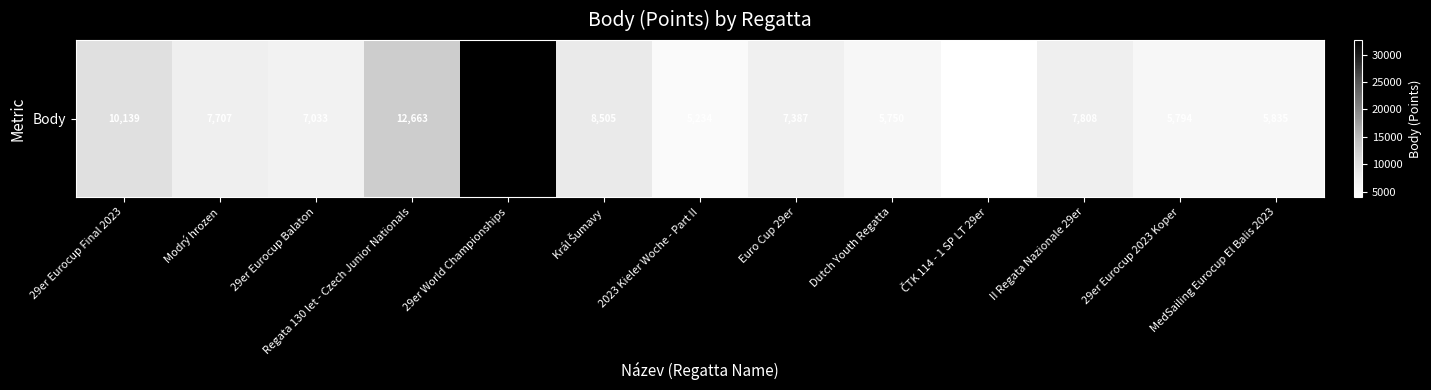

What is the sum of the values at 2023 Kieler Woche - Part II and MedSailing Eurocup El Balis 2023?

11069